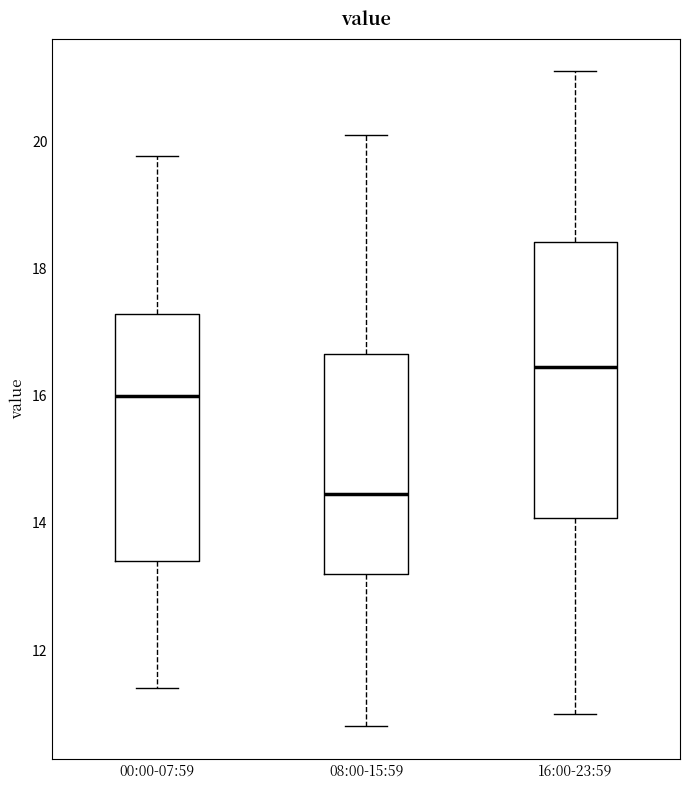

Where is the upper edge of the box for 08:00-15:59 on the y-axis? The values are not printed on the chart, so give them approximately, as read against the axis.

16.6